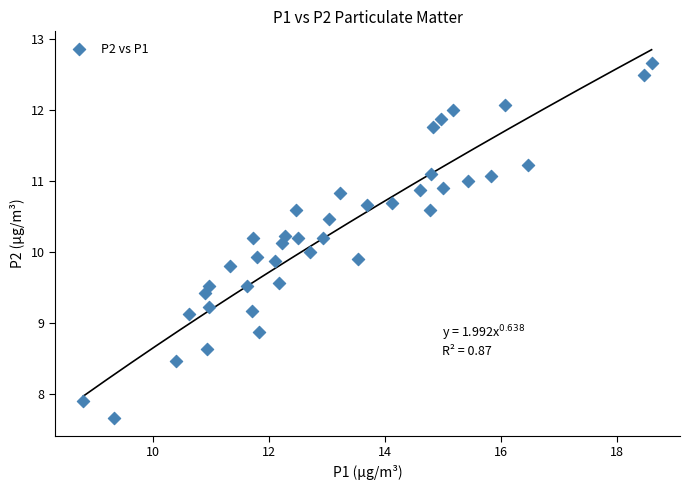

What is the range of Y values (max minus min)?

5.0